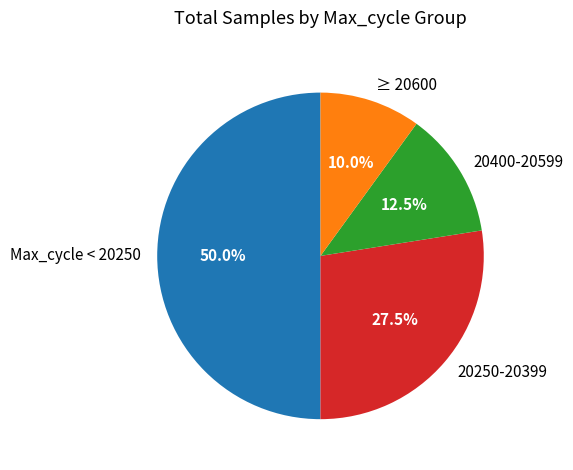

Which has a higher value, 20400-20599 or ≥ 20600?

20400-20599